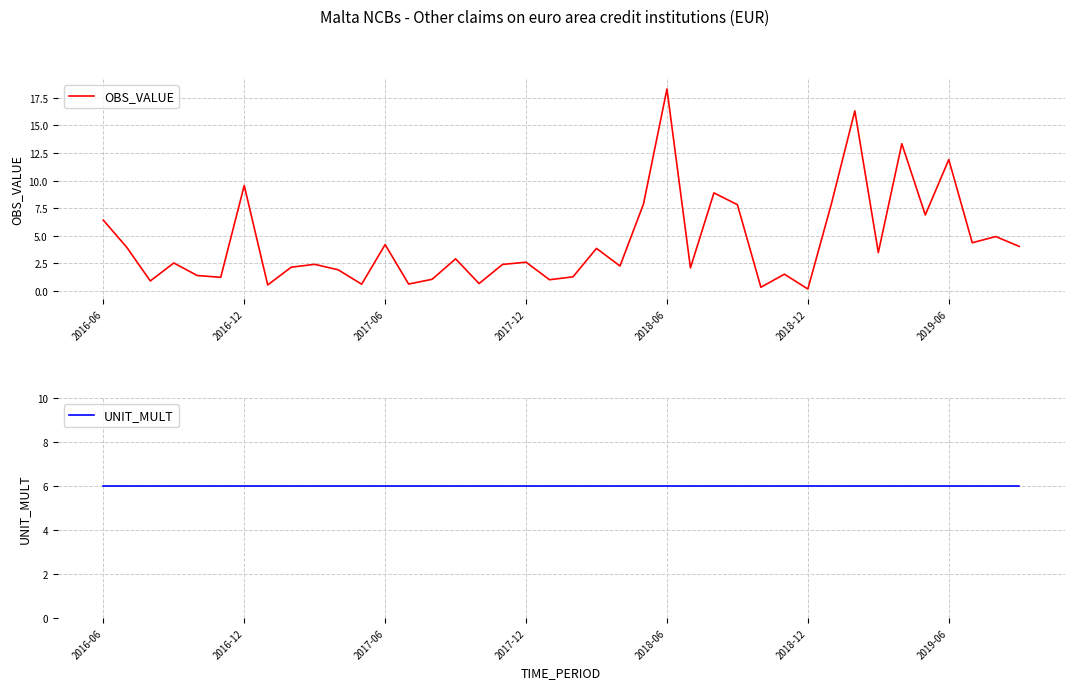

Reading left to right, extract all data points from this chart.

OBS_VALUE: 6.4	4.0	0.9	2.5	1.4	1.2	9.6	0.5	2.2	2.4	1.9	0.6	4.2	0.6	1.1	2.9	0.7	2.4	2.6	1.0	1.3	3.9	2.3	7.9	18.3	2.1	8.9	7.8	0.3	1.5	0.2	7.9	16.3	3.5	13.3	6.9	11.9	4.4	4.9	4.0
UNIT_MULT: 6.0	6.0	6.0	6.0	6.0	6.0	6.0	6.0	6.0	6.0	6.0	6.0	6.0	6.0	6.0	6.0	6.0	6.0	6.0	6.0	6.0	6.0	6.0	6.0	6.0	6.0	6.0	6.0	6.0	6.0	6.0	6.0	6.0	6.0	6.0	6.0	6.0	6.0	6.0	6.0